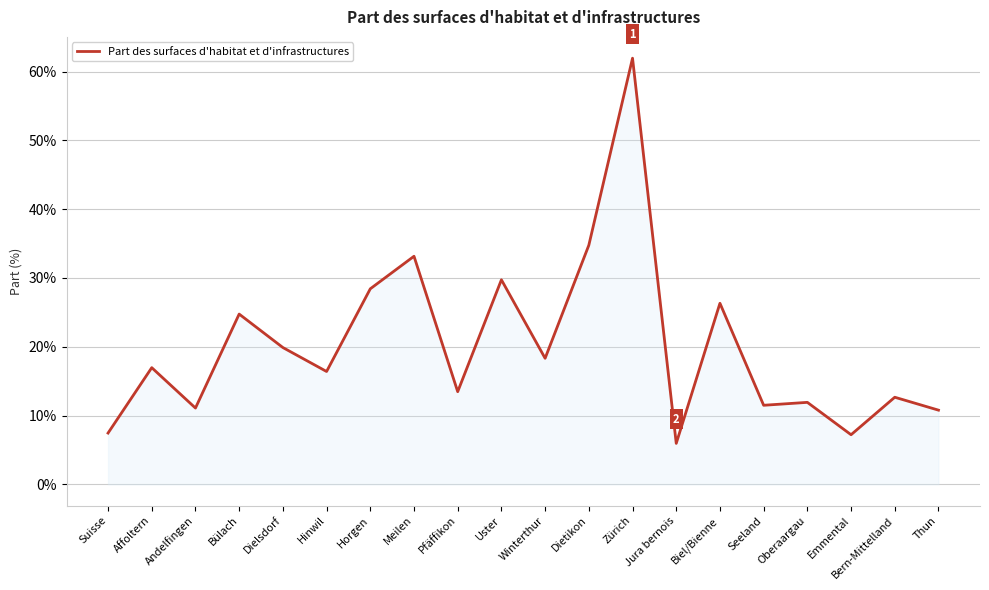

Which label corresponds to the smallest value in the chart?

Jura bernois